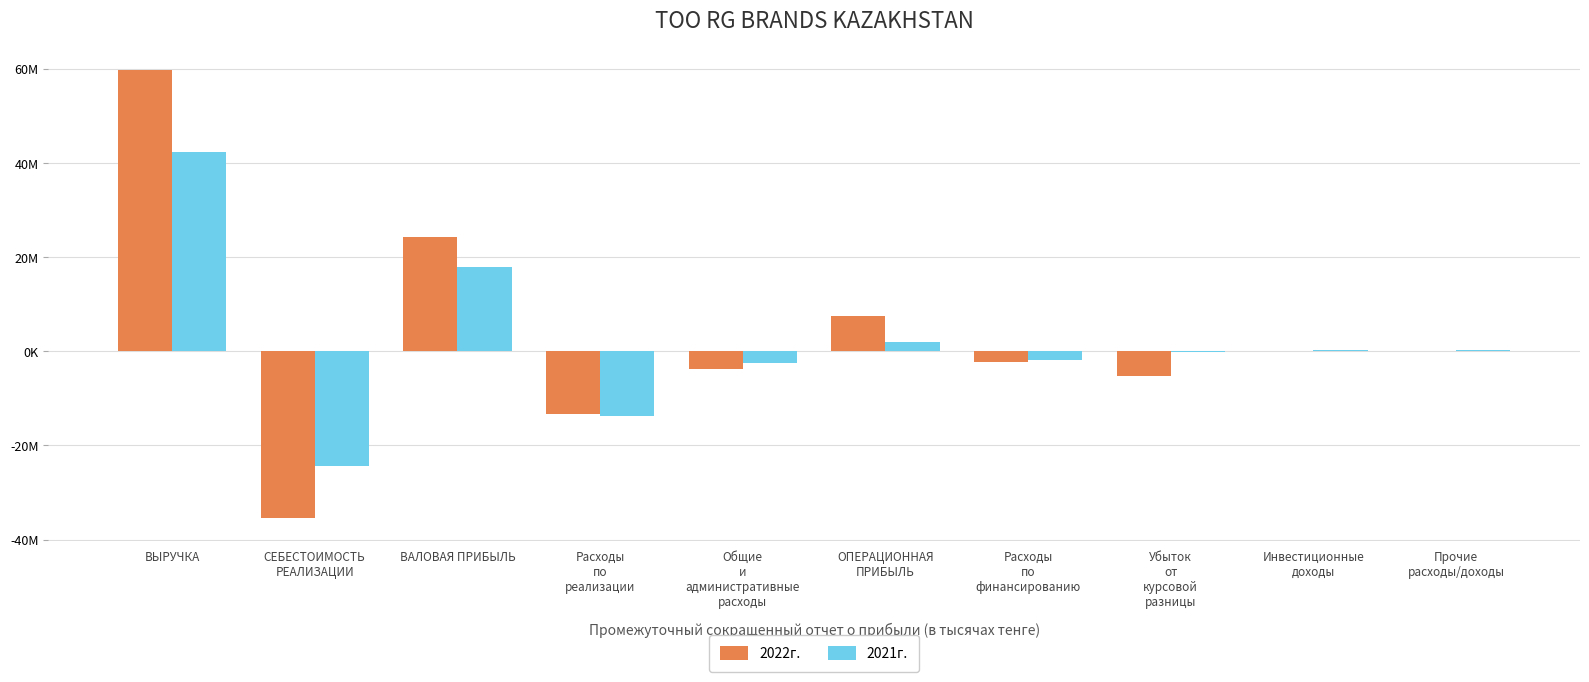

Does the chart contain stacked bars?

No